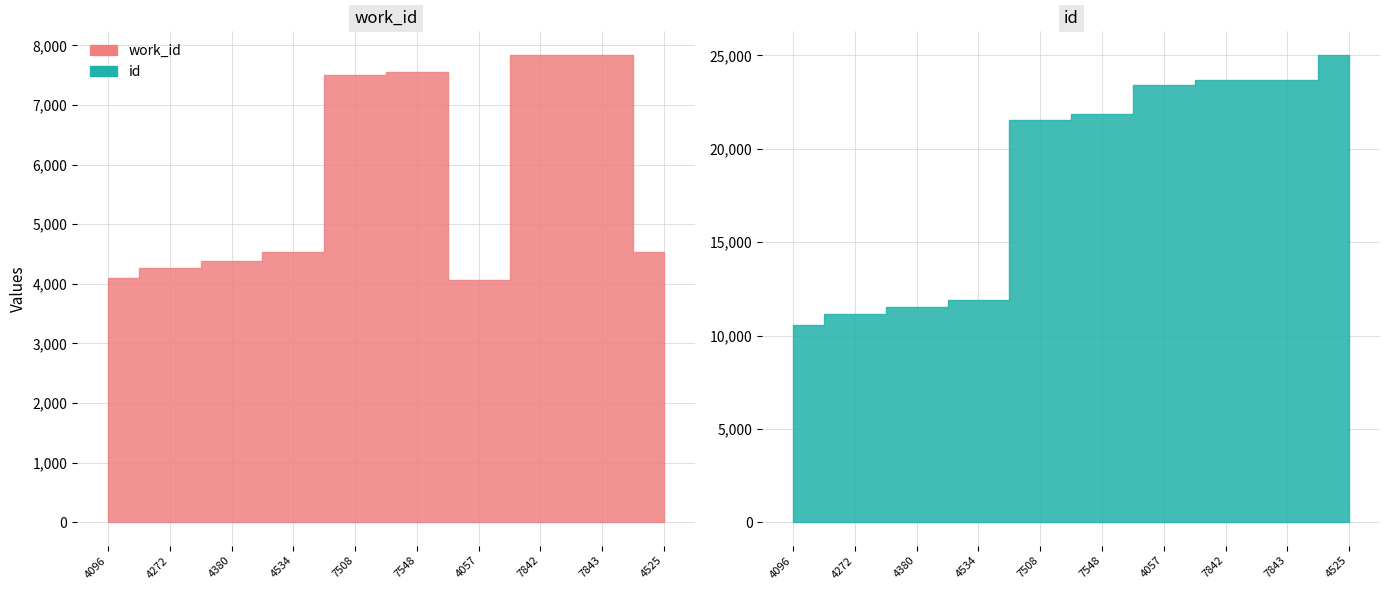

Rank the series by their average value, from highest to lowest.

id, work_id